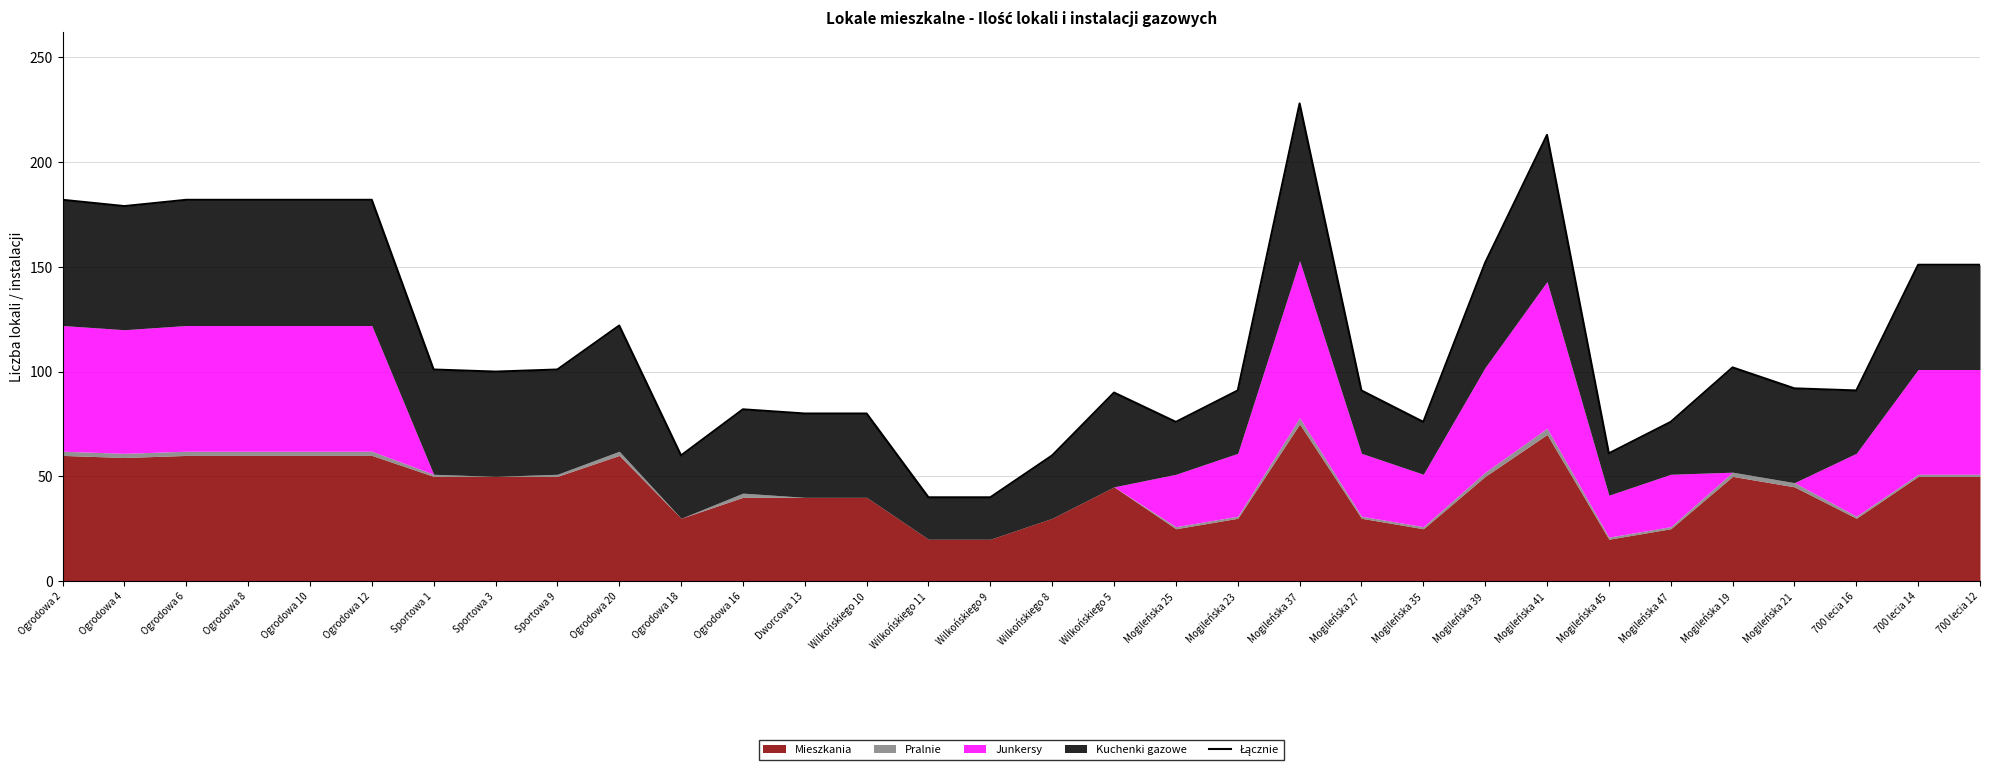

Reading left to right, extract all data points from this chart.

182	179	182	182	182	182	101	100	101	122	60	82	80	80	40	40	60	90	76	91	228	91	76	152	213	61	76	102	92	91	151	151